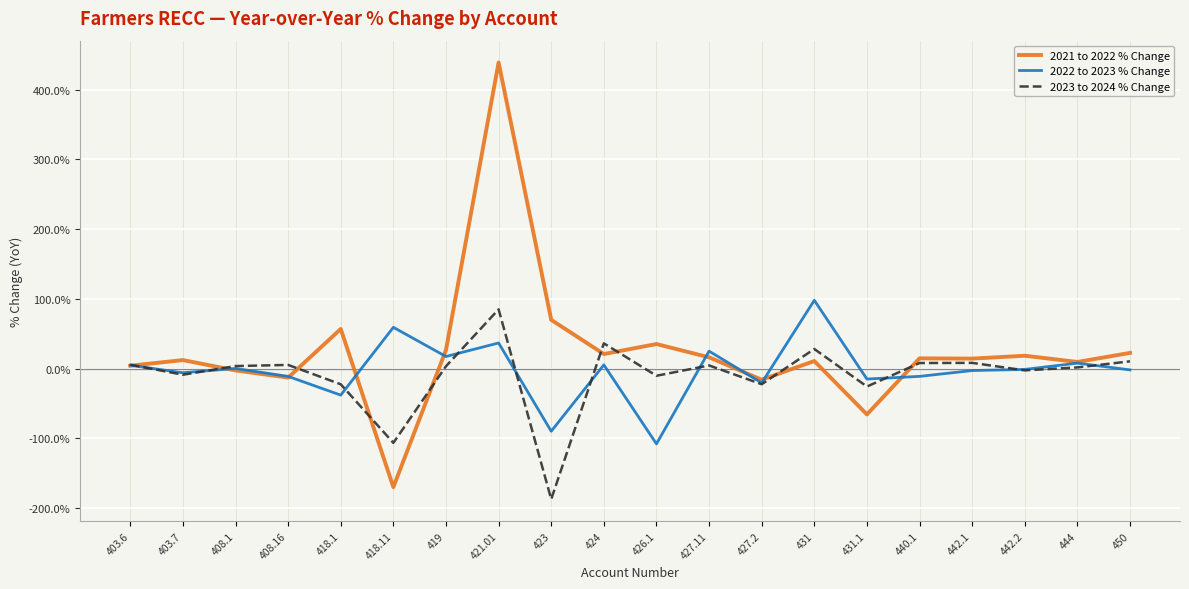

Where does the 2022 to 2023 % Change series first go above 0?

403.6